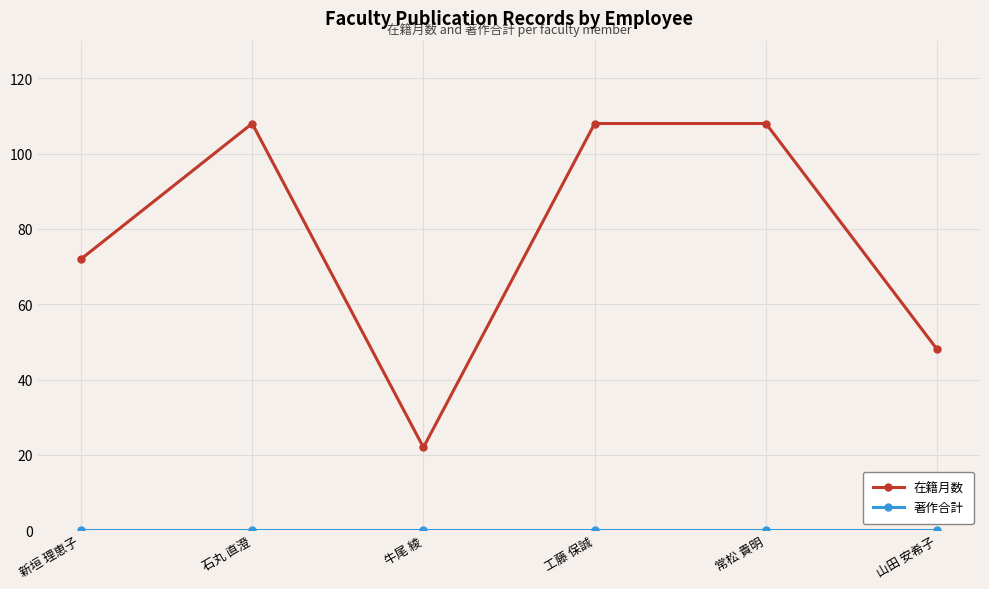

Which series has the widest spread of values?

在籍月数